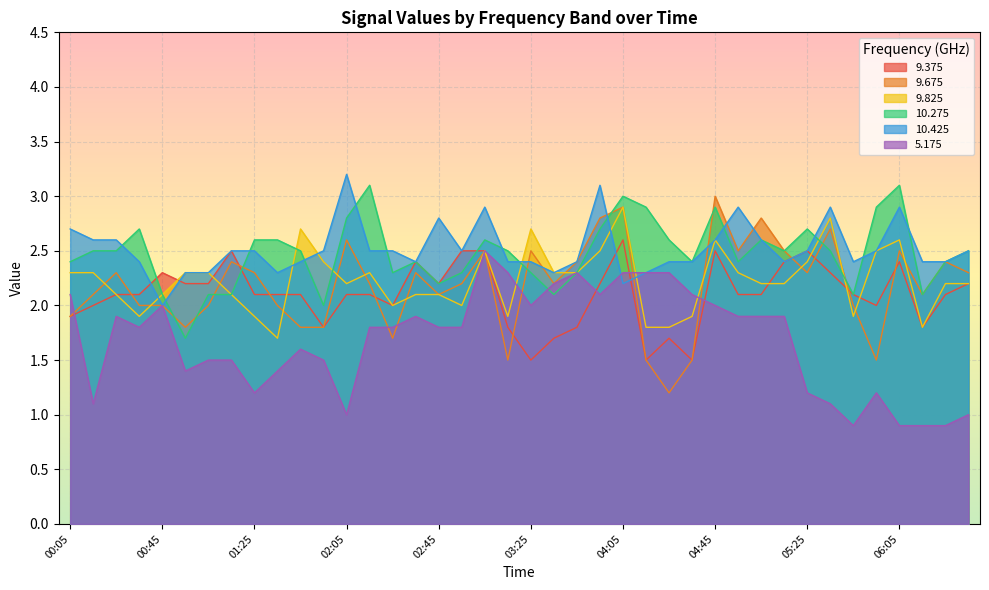

Which series ends up on top after the final intersection of 10.275 and 9.825?

10.275